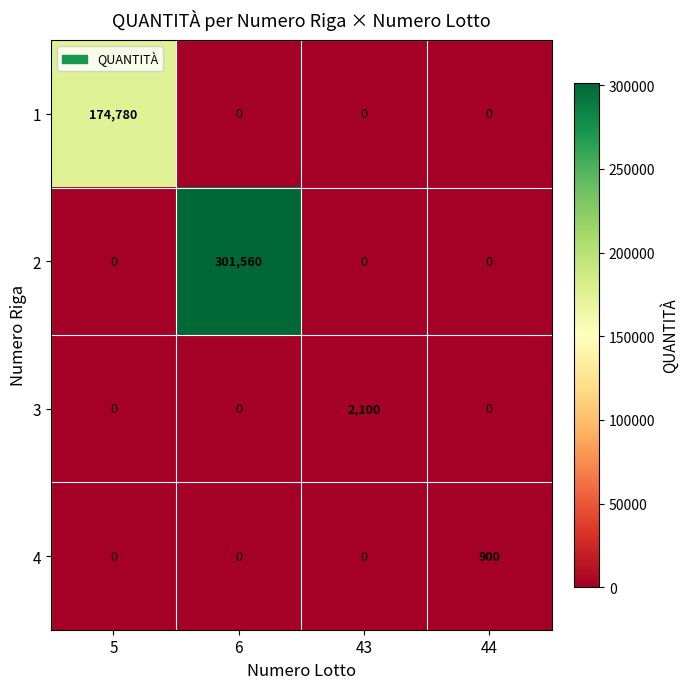

Is it true that 3 equals 2100 at 43?

True